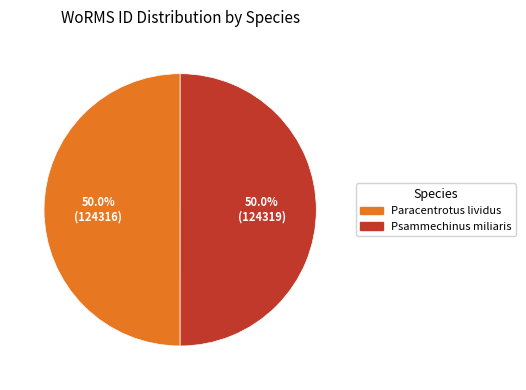

What is the ratio of the value at Psammechinus miliaris to the value at Paracentrotus lividus?

1.0